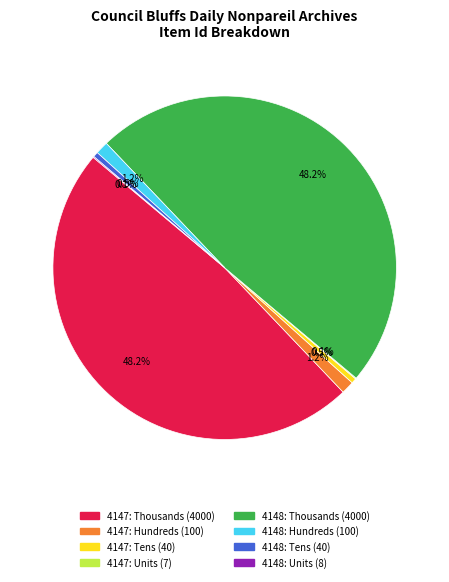

Does any single category account for the majority?

No